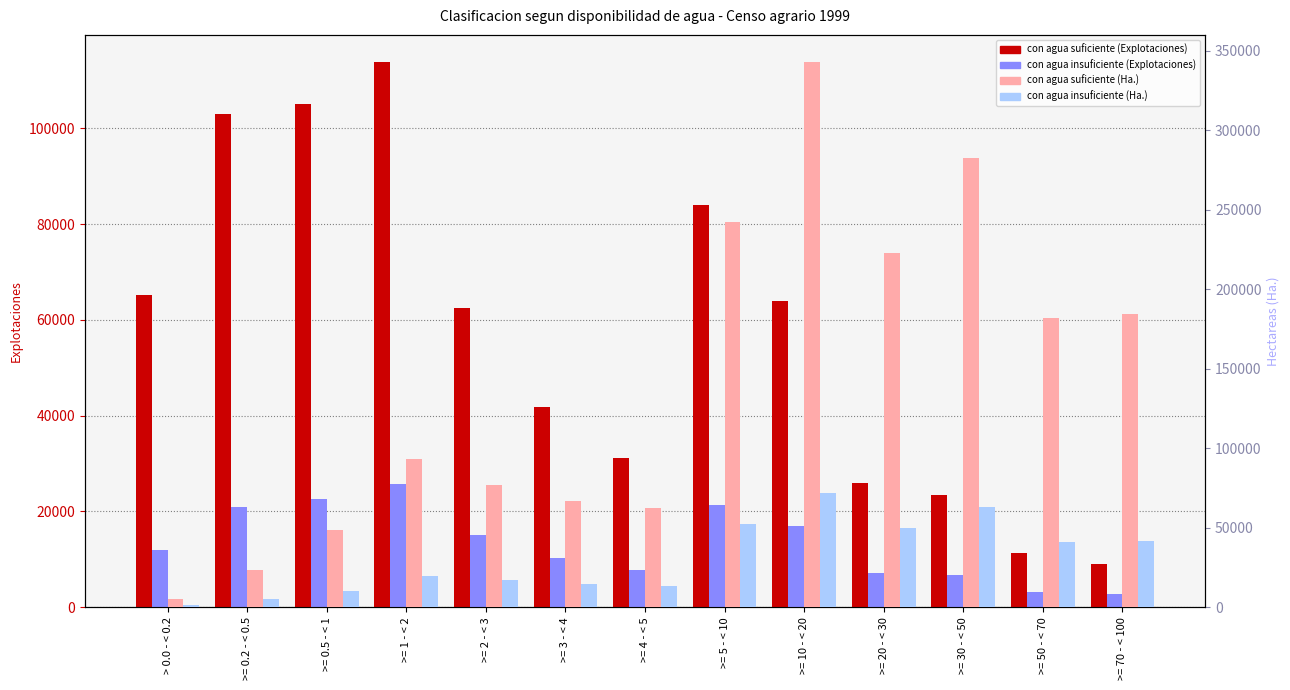

Is it true that con agua insuficiente (Ha.) equals 41846 at >= 70 - < 100?

True